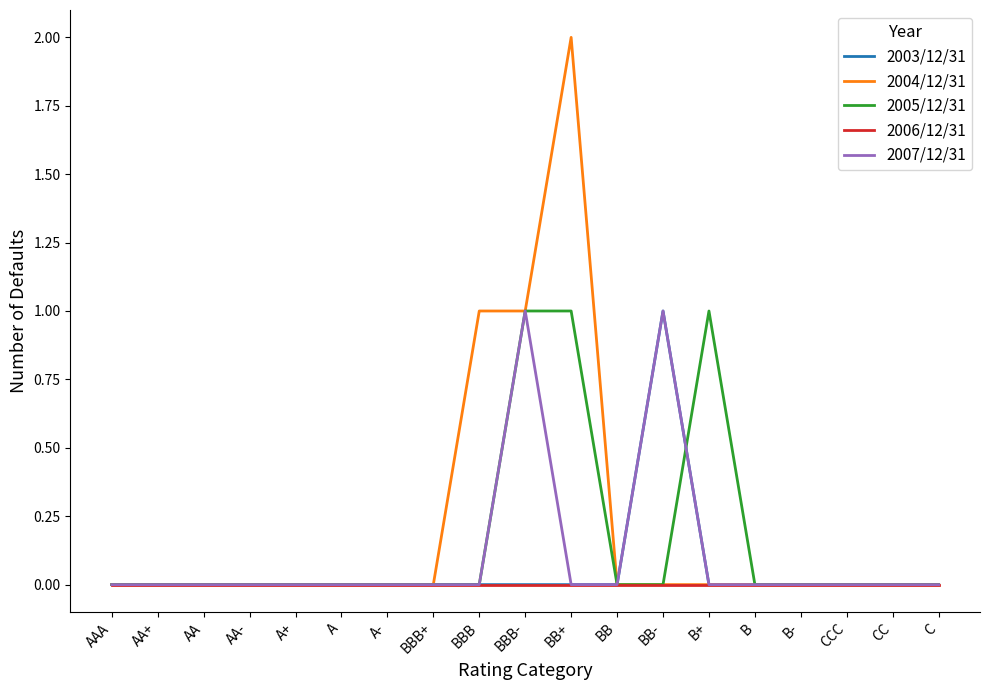

How many lines are shown in the chart?

5